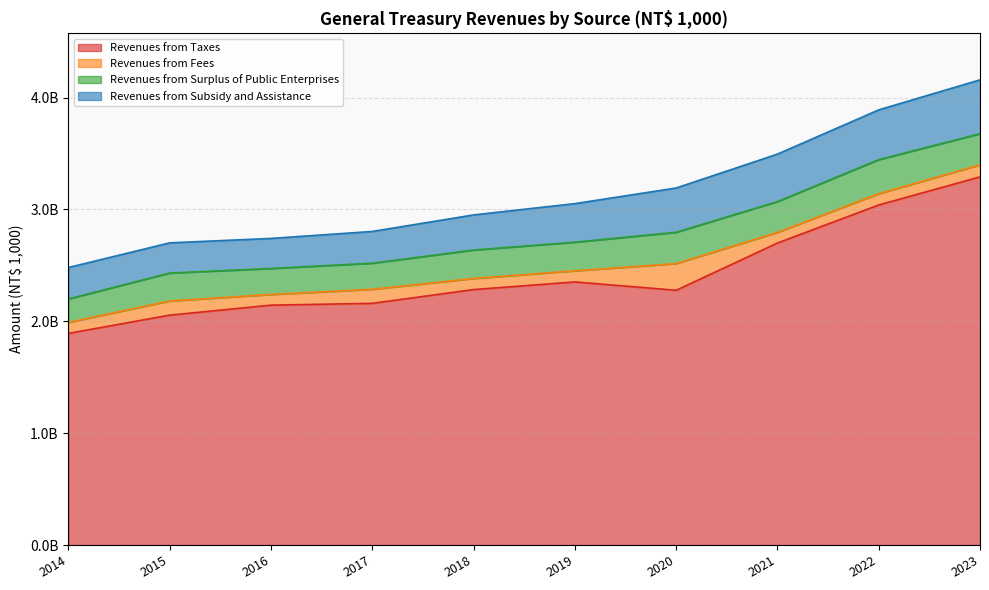

What is the value of the Revenues from Taxes point at the 2nd from the left?

2054950050